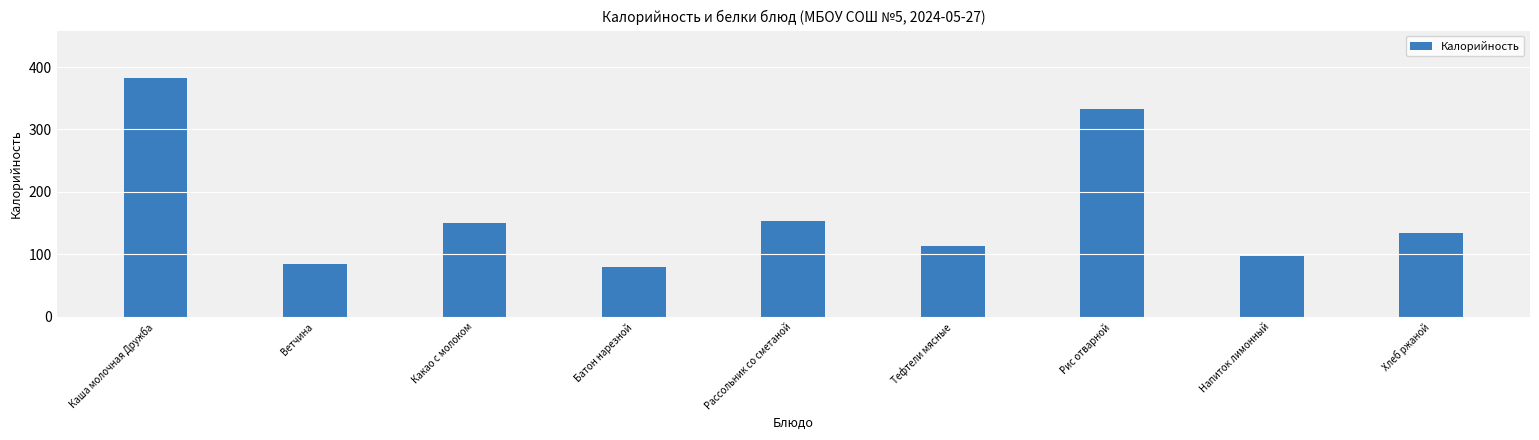

How many data points are less than 134?

4